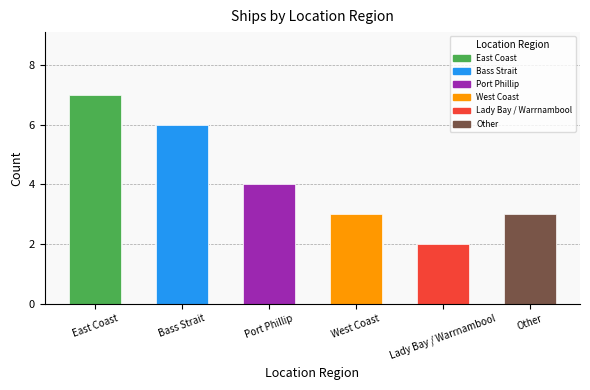

What position from the right is Bass Strait?

5